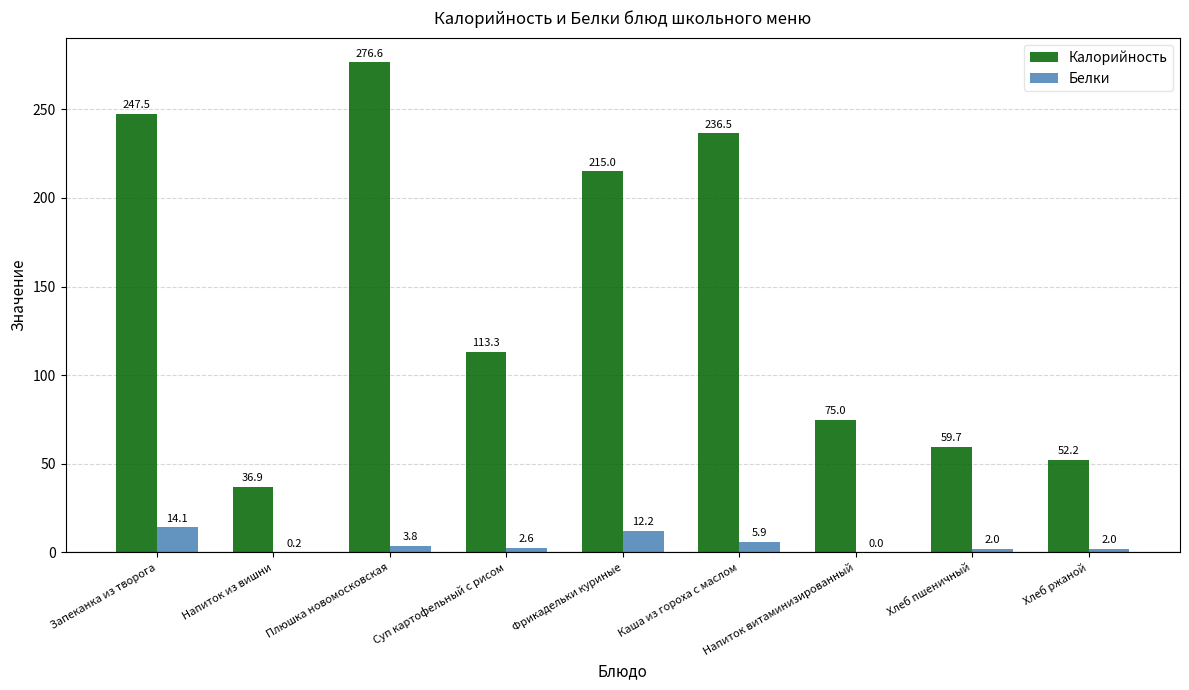

Are the bars horizontal?

No